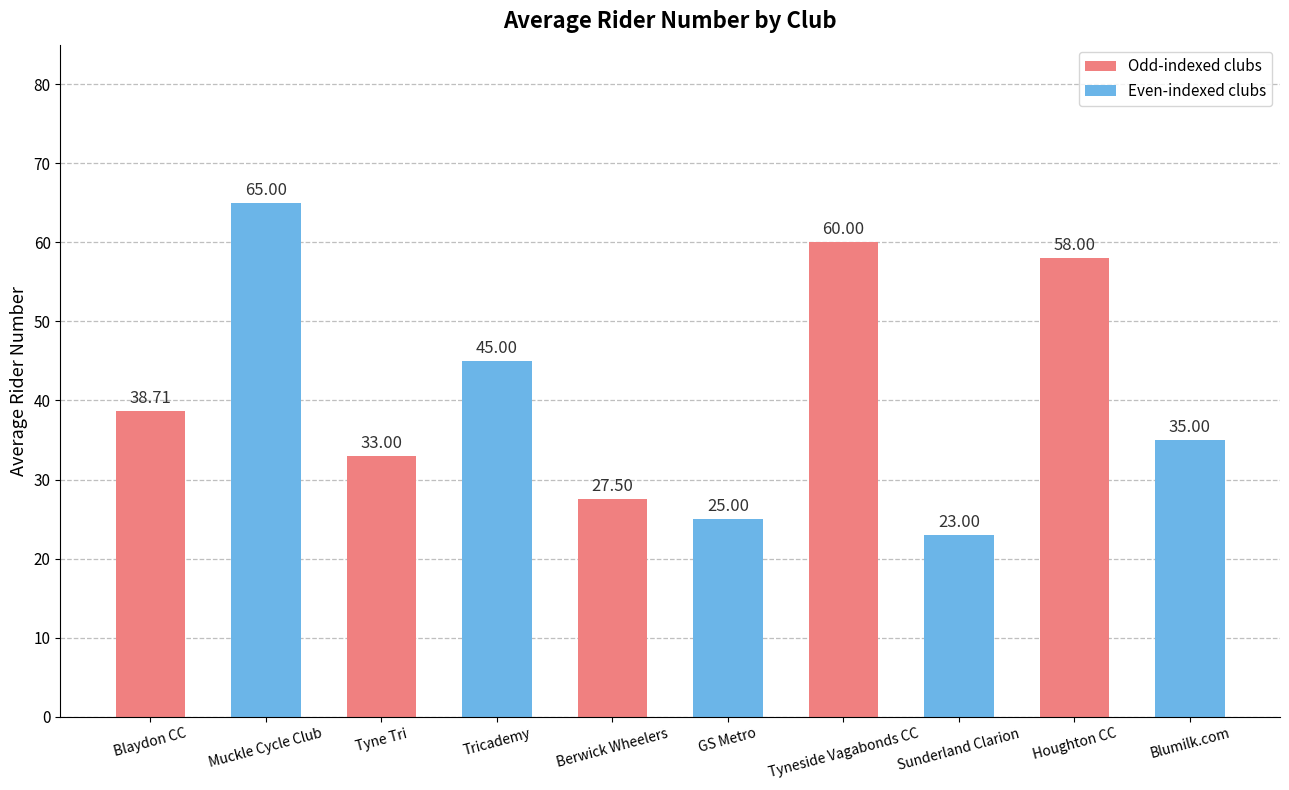

Rank the categories by value from highest to lowest.

Muckle Cycle Club, Tyneside Vagabonds CC, Houghton CC, Tricademy, Blaydon CC, Blumilk.com, Tyne Tri, Berwick Wheelers, GS Metro, Sunderland Clarion